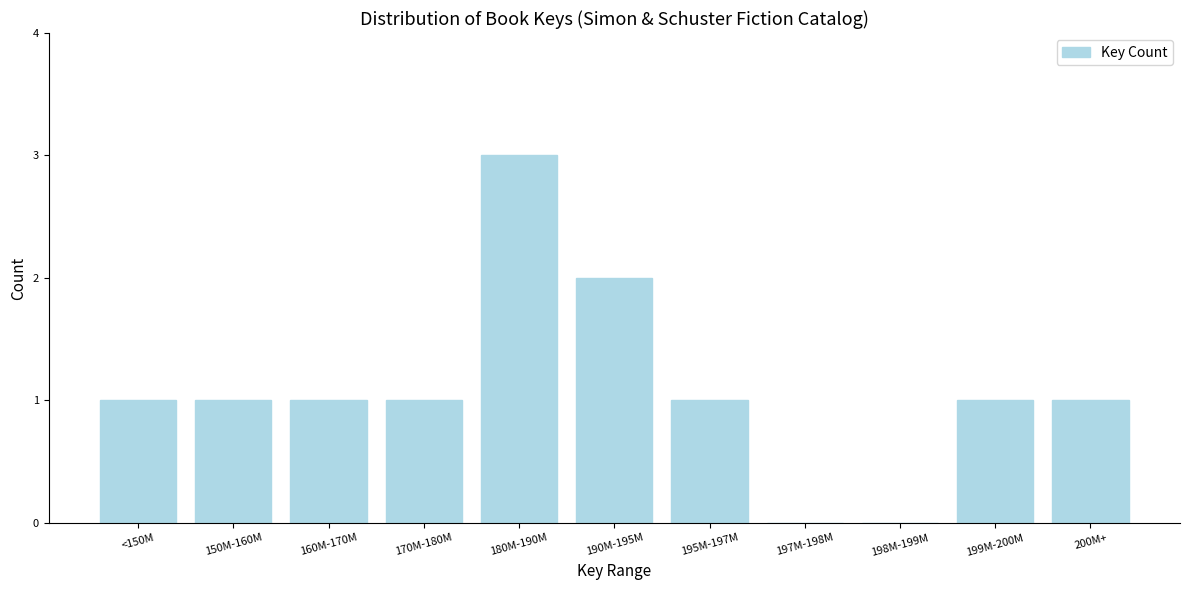

Reading right to left, list all the values displayed in this chart.

200M+=1	199M-200M=1	198M-199M=0	197M-198M=0	195M-197M=1	190M-195M=2	180M-190M=3	170M-180M=1	160M-170M=1	150M-160M=1	<150M=1